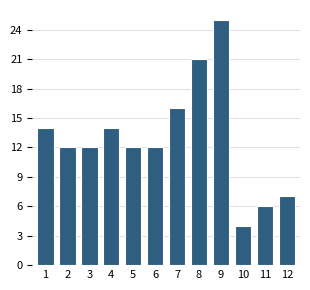

Reading left to right, transcribe all the data shown in this chart.

1=14	2=12	3=12	4=14	5=12	6=12	7=16	8=21	9=25	10=4	11=6	12=7